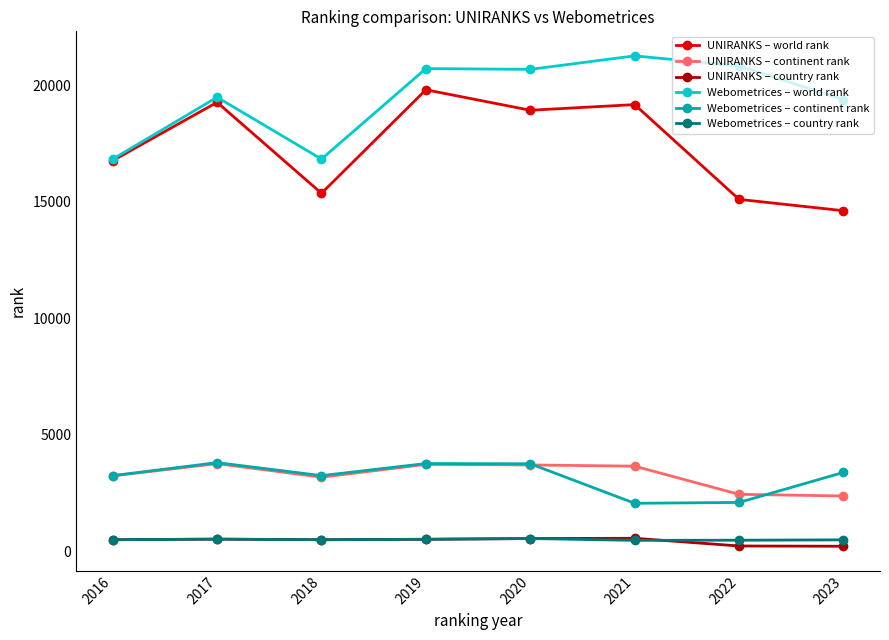

At which category does Webometrices – continent rank reach its first local peak?

2017